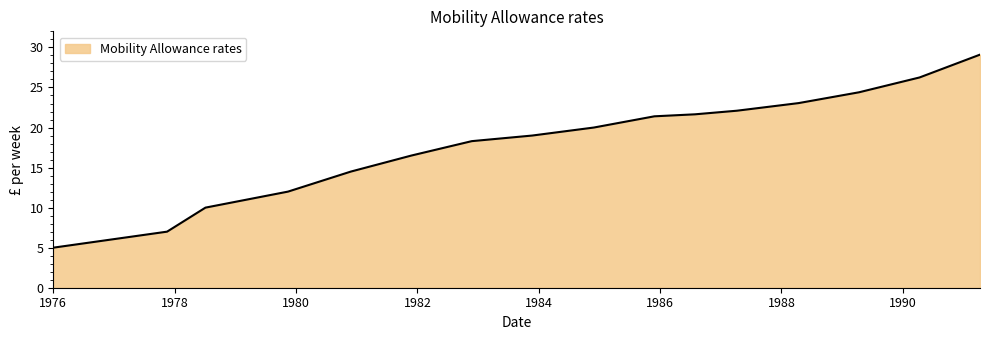

What is the greatest value displayed?

29.1